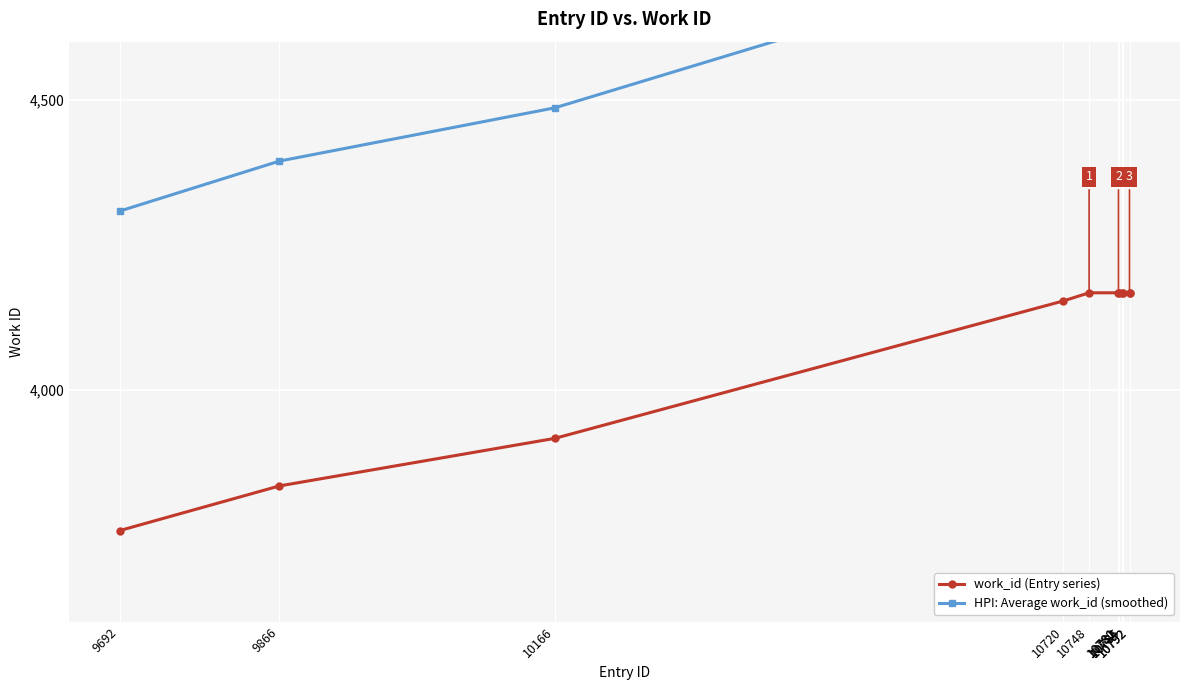

Is this an area chart (filled region under the line)?

No